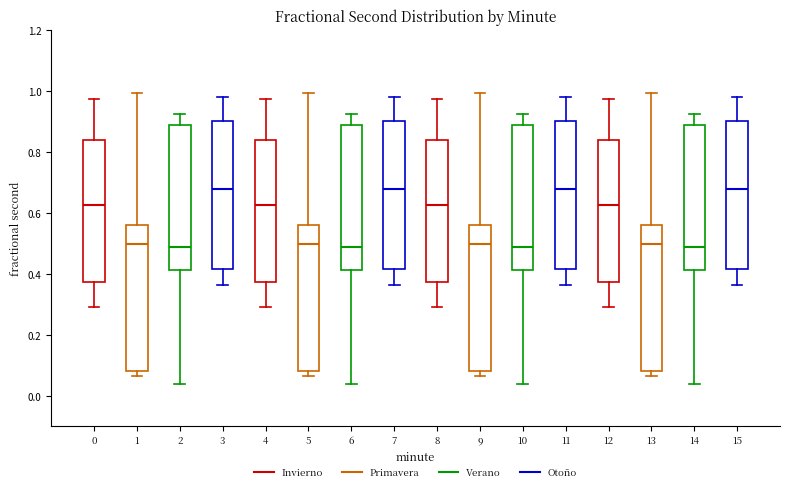

Reading left to right, transcribe this box plot: for each box, give where its median line is, the range the box spans, and where its two whiskers end, as read against the y-axis. The values are not printed on the chart, so give them approximately, as read against the axis.

0: median 0.62, box 0.38 to 0.84, whiskers 0.30 to 0.98
1: median 0.50, box 0.08 to 0.56, whiskers 0.06 to 1.00
2: median 0.48, box 0.42 to 0.88, whiskers 0.04 to 0.92
3: median 0.68, box 0.42 to 0.90, whiskers 0.36 to 0.98
4: median 0.62, box 0.38 to 0.84, whiskers 0.30 to 0.98
5: median 0.50, box 0.08 to 0.56, whiskers 0.06 to 1.00
6: median 0.48, box 0.42 to 0.88, whiskers 0.04 to 0.92
7: median 0.68, box 0.42 to 0.90, whiskers 0.36 to 0.98
8: median 0.62, box 0.38 to 0.84, whiskers 0.30 to 0.98
9: median 0.50, box 0.08 to 0.56, whiskers 0.06 to 1.00
10: median 0.48, box 0.42 to 0.88, whiskers 0.04 to 0.92
11: median 0.68, box 0.42 to 0.90, whiskers 0.36 to 0.98
12: median 0.62, box 0.38 to 0.84, whiskers 0.30 to 0.98
13: median 0.50, box 0.08 to 0.56, whiskers 0.06 to 1.00
14: median 0.48, box 0.42 to 0.88, whiskers 0.04 to 0.92
15: median 0.68, box 0.42 to 0.90, whiskers 0.36 to 0.98